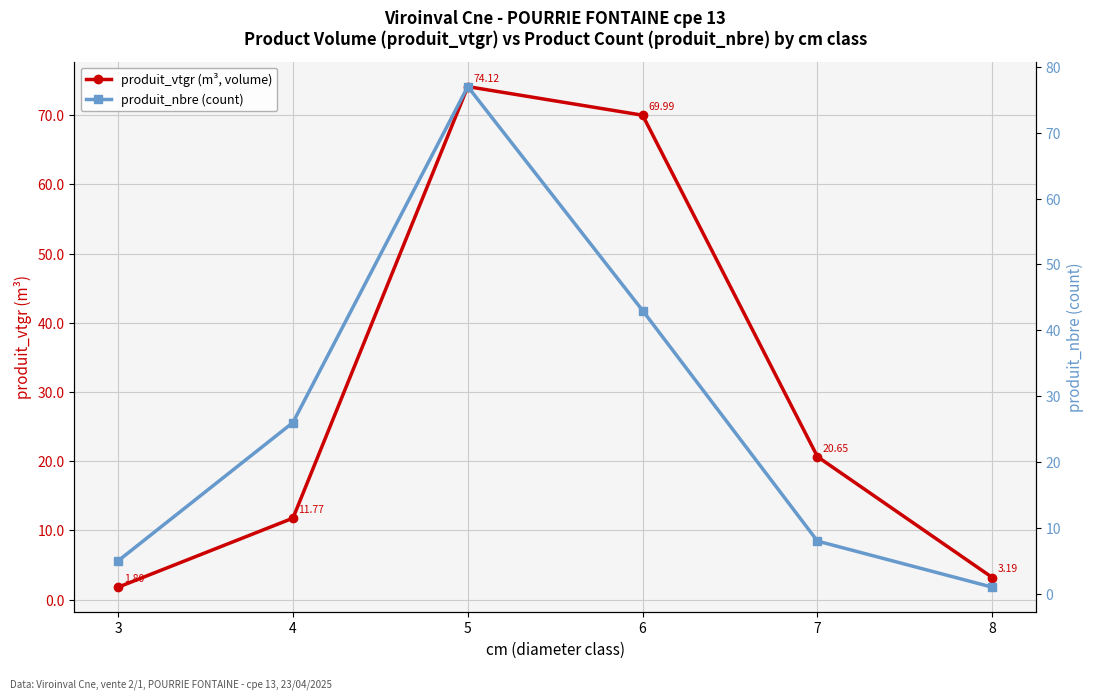

How many data points in produit_vtgr (m³, volume) are above 20?

3